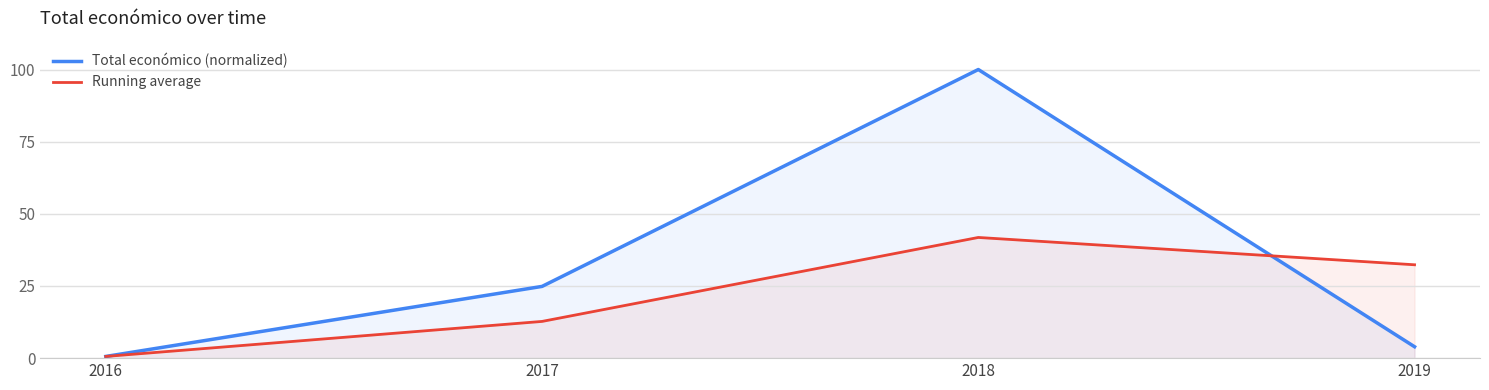

What is the spread (max minus min) of values at 2017?

12.1